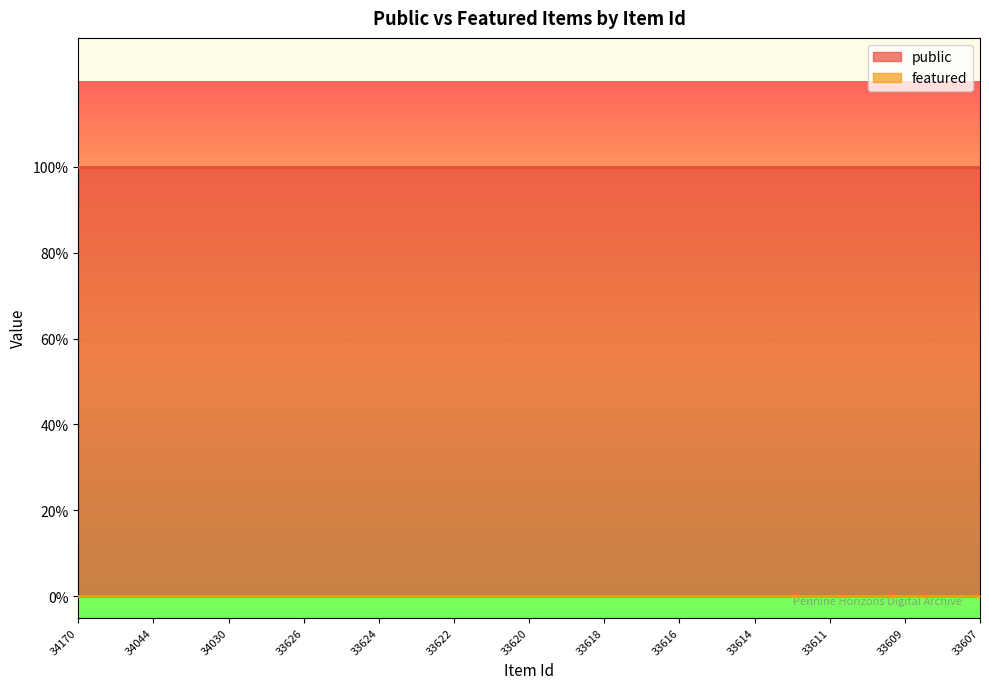

Reading left to right, extract all data points from this chart.

public: 34170=1	34169=1	34044=1	34038=1	34030=1	33627=1	33626=1	33625=1	33624=1	33623=1	33622=1	33621=1	33620=1	33619=1	33618=1	33617=1	33616=1	33615=1	33614=1	33612=1	33611=1	33610=1	33609=1	33608=1	33607=1
featured: 34170=0	34169=0	34044=0	34038=0	34030=0	33627=0	33626=0	33625=0	33624=0	33623=0	33622=0	33621=0	33620=0	33619=0	33618=0	33617=0	33616=0	33615=0	33614=0	33612=0	33611=0	33610=0	33609=0	33608=0	33607=0